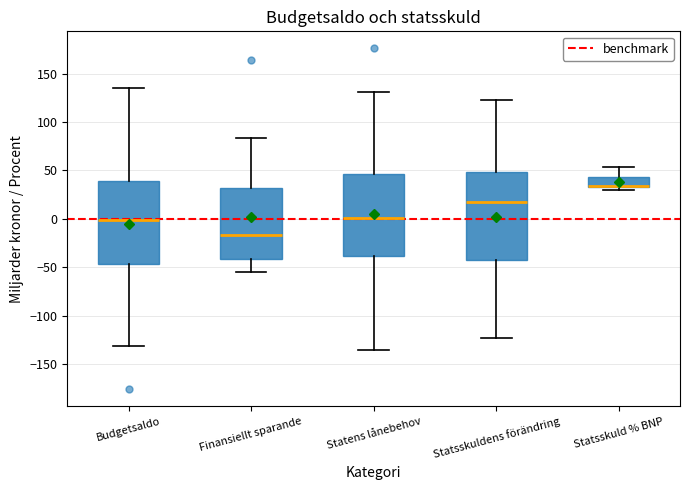

Reading left to right, read every box against the y-axis: the position of its median line, the range the box covers, and the ends of its whiskers. The values are not printed on the chart, so give them approximately, as read against the axis.

Budgetsaldo: median 0, box -45 to 40, whiskers -130 to 135
Finansiellt sparande: median -15, box -40 to 30, whiskers -55 to 85
Statens lånebehov: median 0, box -40 to 45, whiskers -135 to 130
Statsskuldens förändring: median 15, box -40 to 50, whiskers -125 to 125
Statsskuld % BNP: median 35 (just above the box's lower edge), box 35 to 45, whiskers 30 to 55